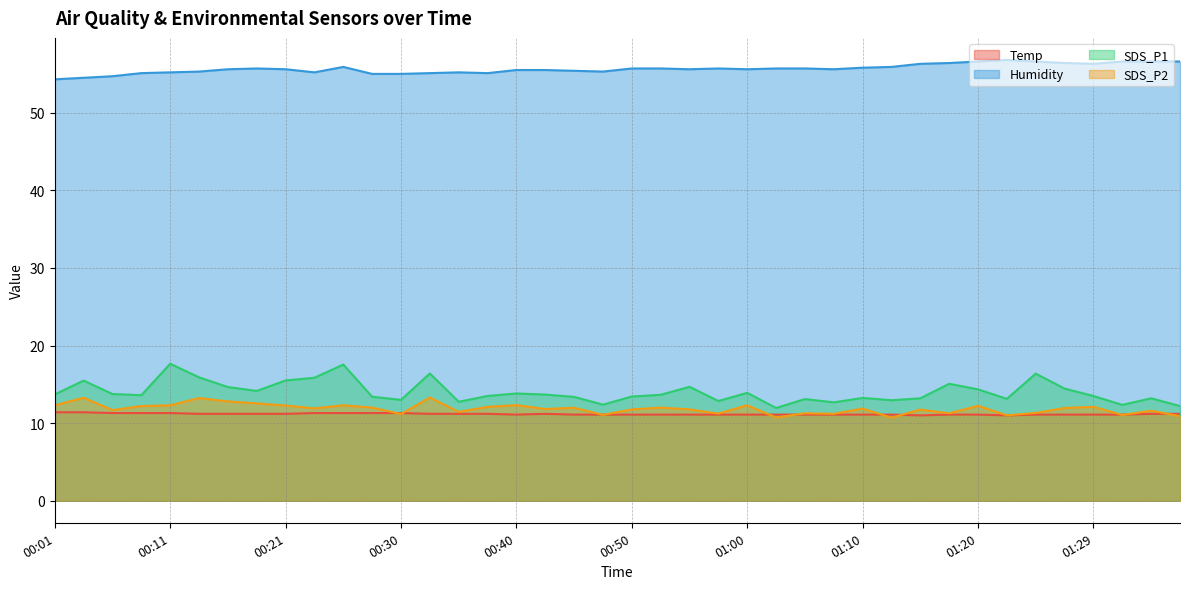

At which category does the chart reach its minimum across all series?

01:12